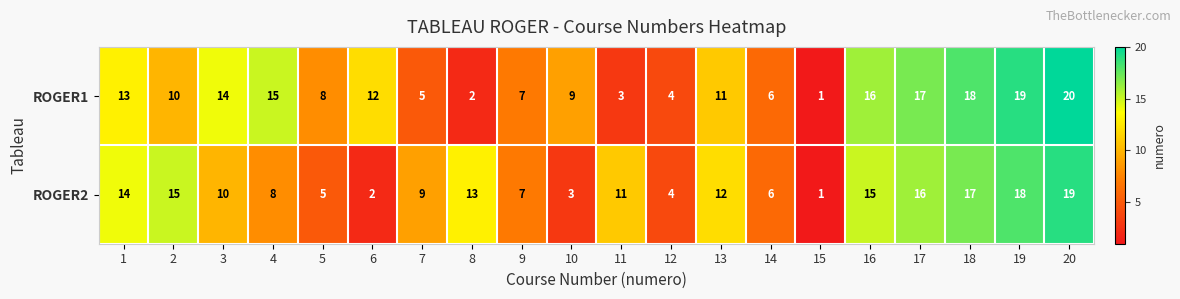

What is the approximate value of ROGER1 at 2, to the nearest 5?

10